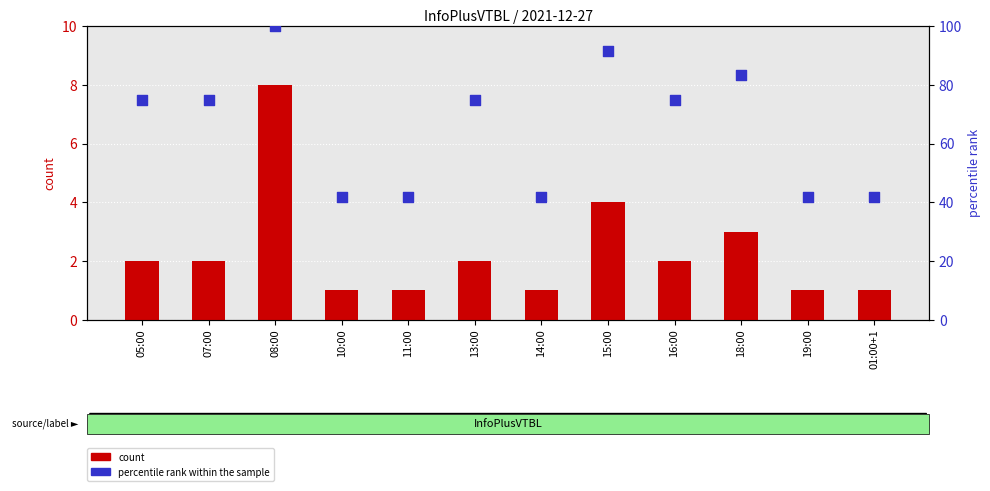

Is the value of percentile rank within the sample at 01:00+1 greater than the value of count at 16:00?

Yes